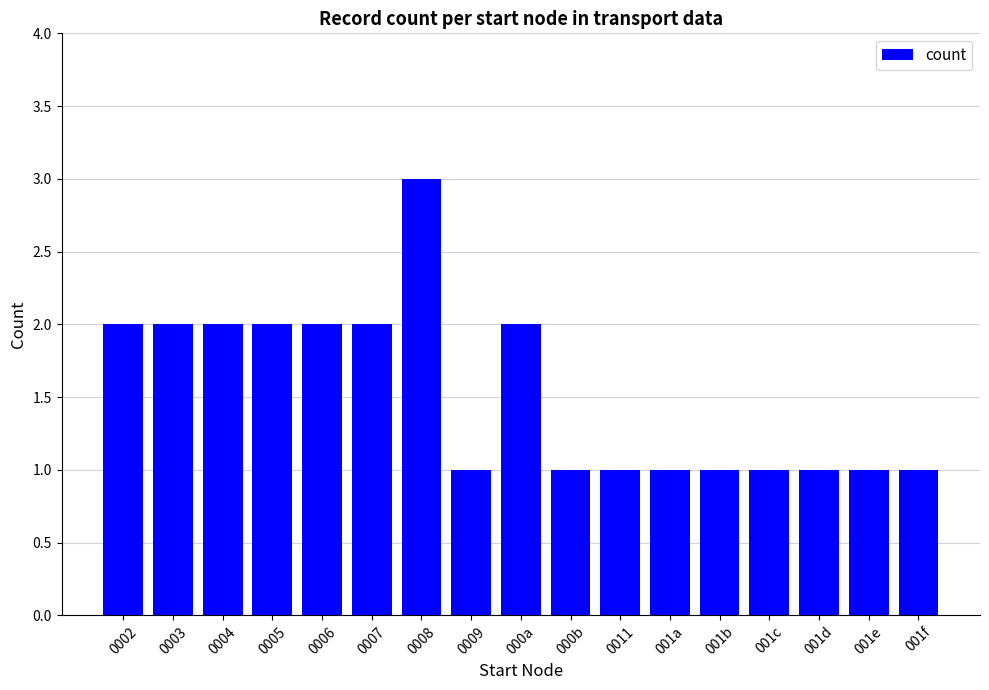

What is the greatest value displayed?

3